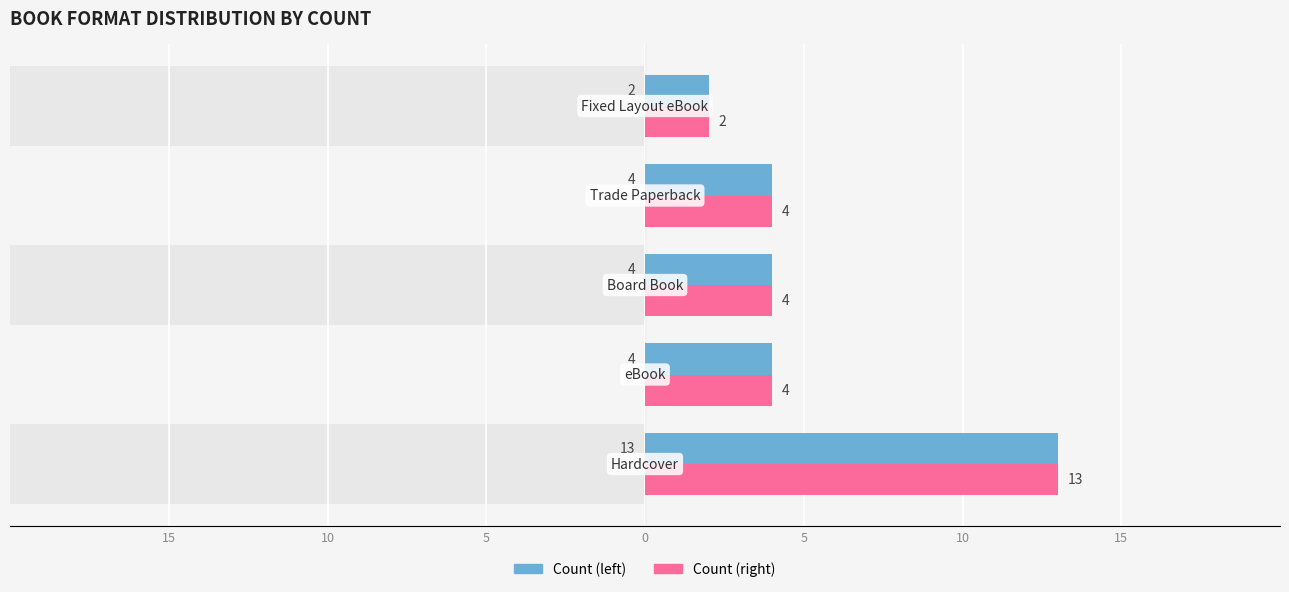

True or false: Hardcover/Board Book formats has a value of 6 at 15.

False